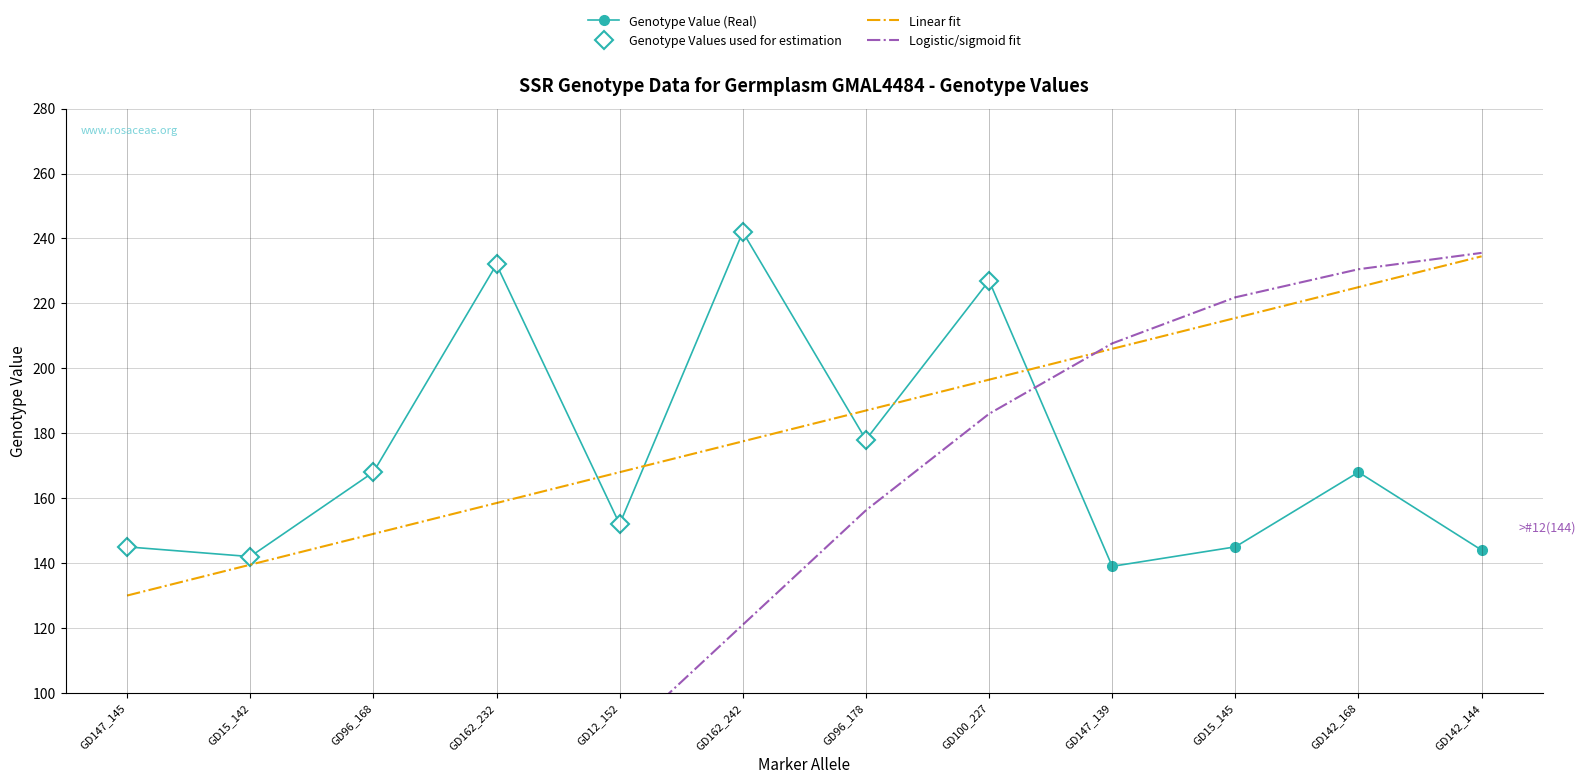

Reading left to right, extract all data points from this chart.

GD147_145=145	GD15_142=142	GD96_168=168	GD162_232=232	GD12_152=152	GD162_242=242	GD96_178=178	GD100_227=227	GD147_139=139	GD15_145=145	GD142_168=168	GD142_144=144